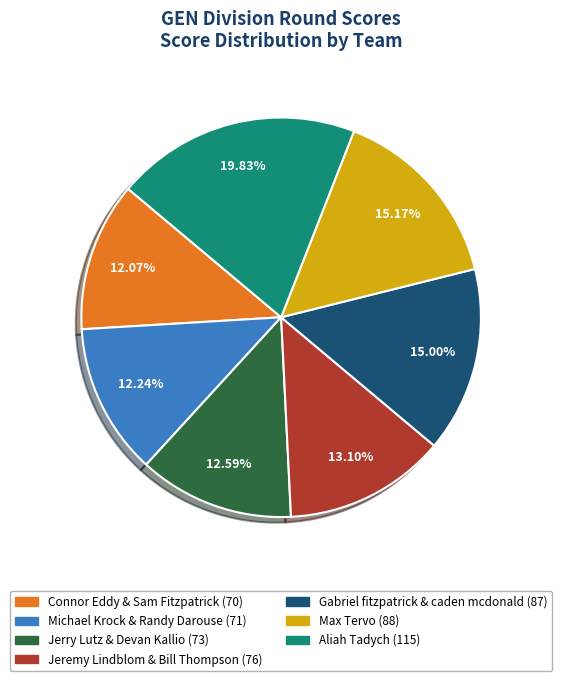

To the nearest percent, what percentage of the pie is Connor Eddy & Sam Fitzpatrick?

12%